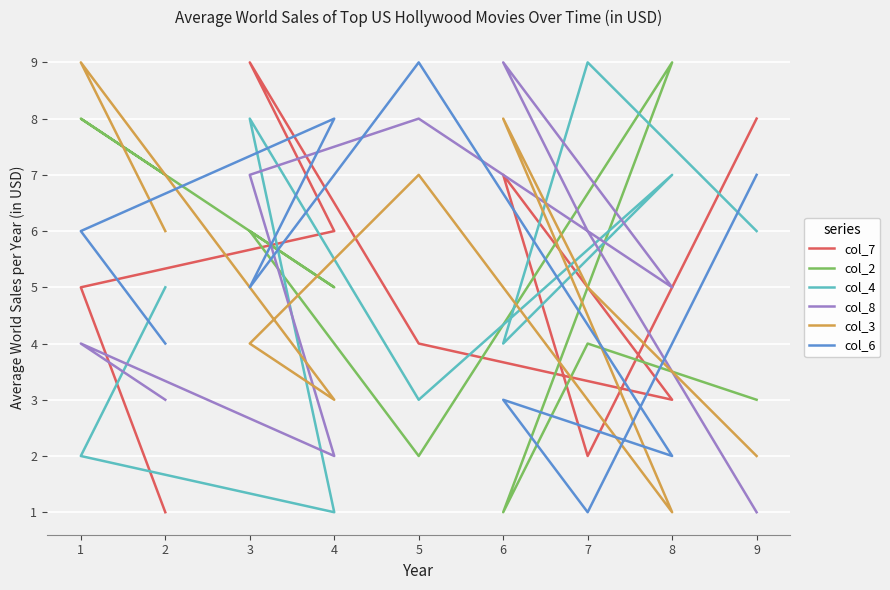

Which has a higher value, 3 or 6?

3